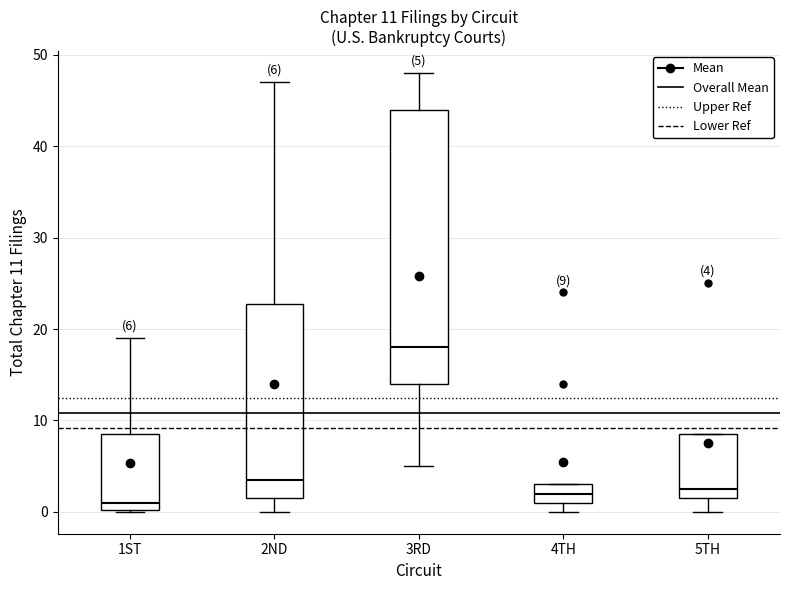

Which box has the lowest median line?

1ST